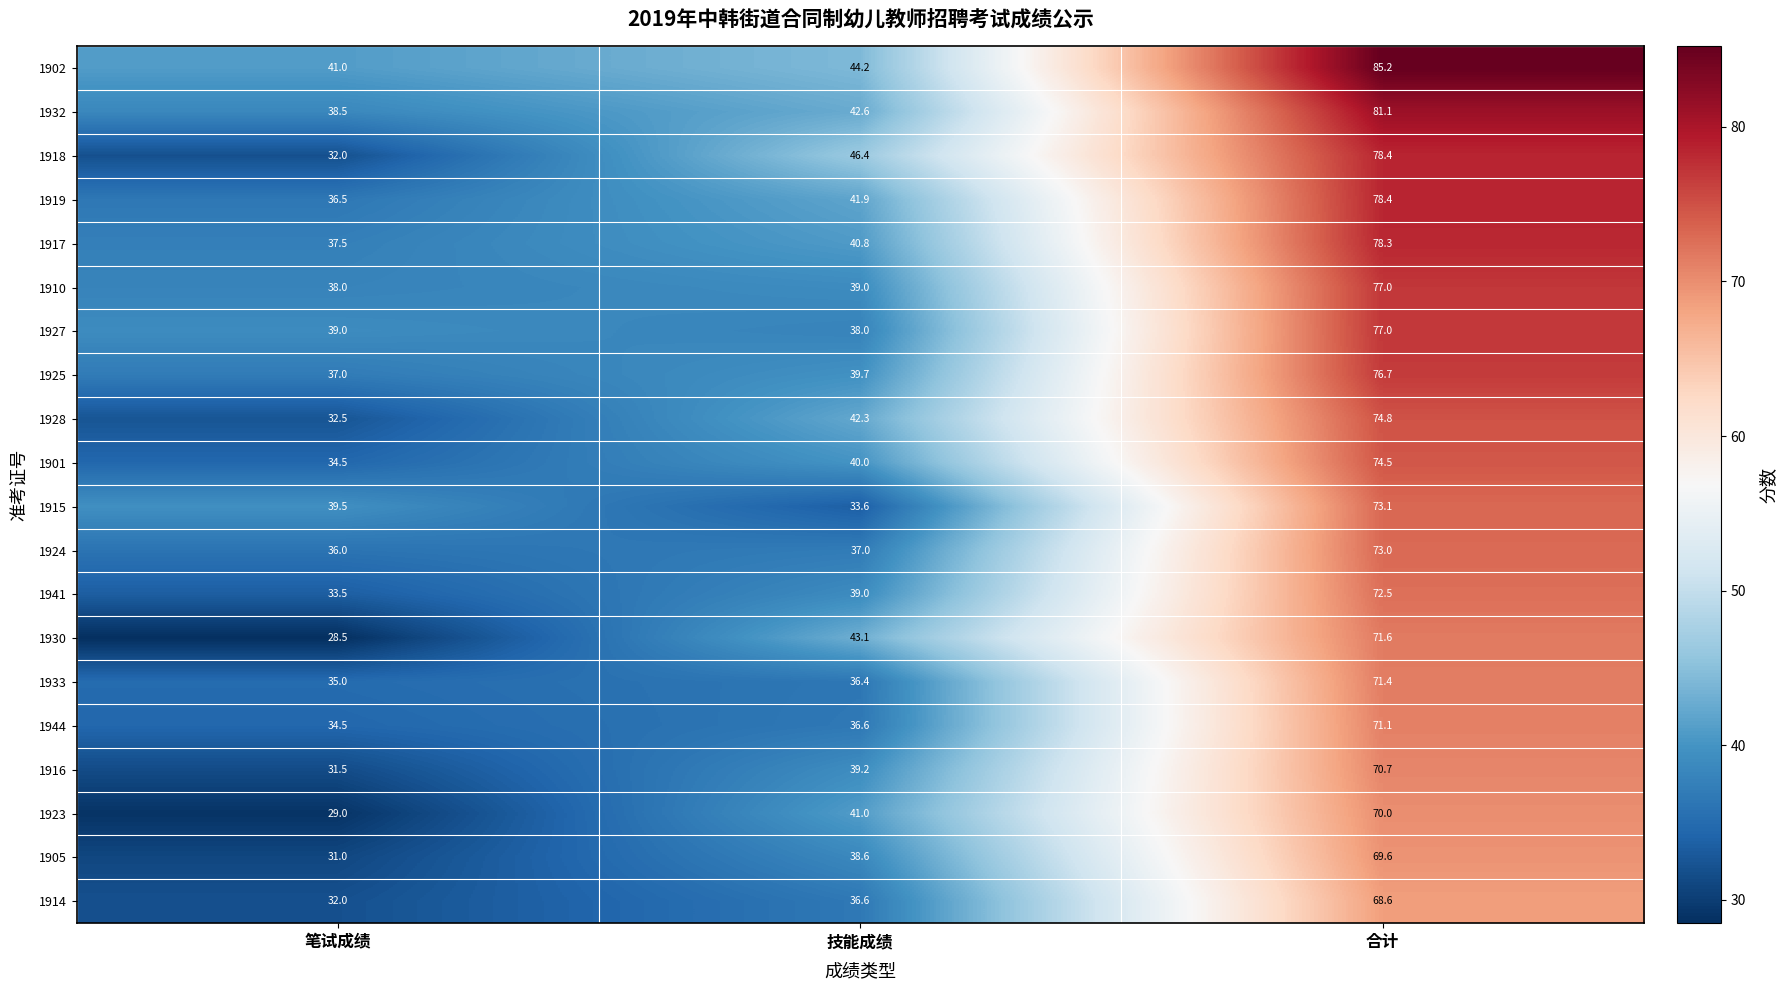

The 1924 series shows 37.0 at 技能成绩. True or false?

True